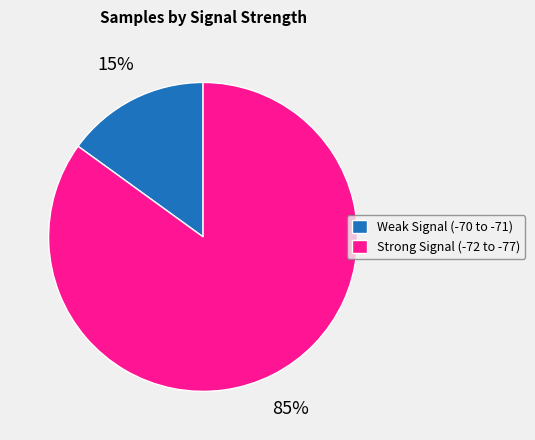

Count the number of slices in the pie.

2